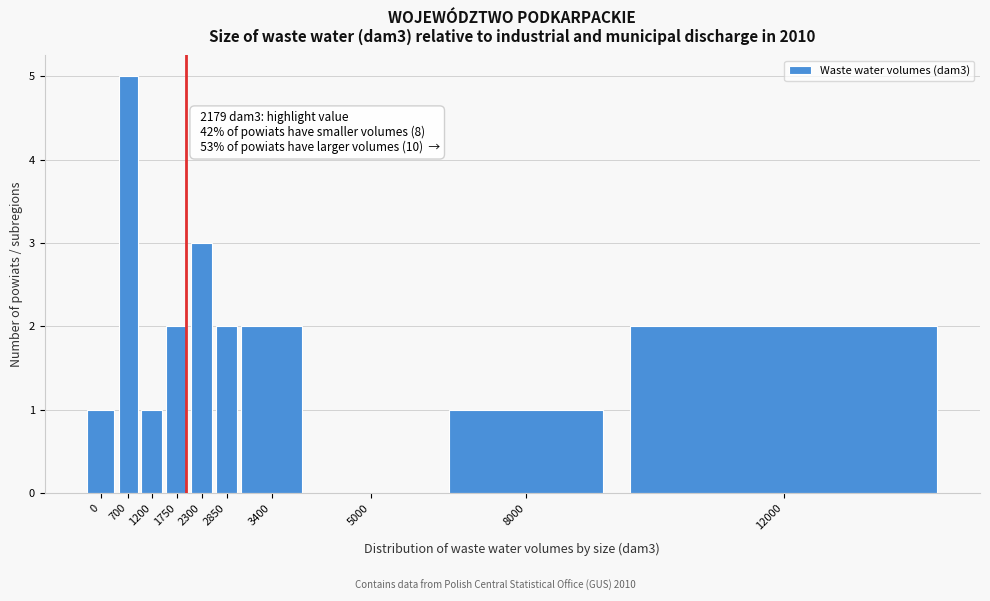

Reading left to right, what are all the values shown in this chart?

0=1	700=5	1200=1	1750=2	2300=3	2850=2	3400=2	5000=0	8000=1	12000=2